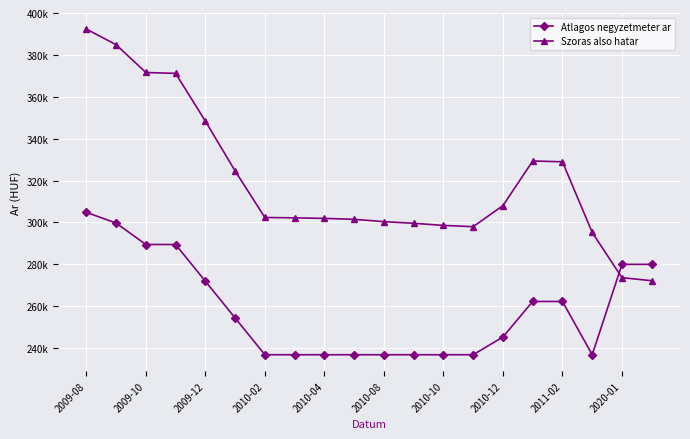

Rank the series by their average value, from highest to lowest.

Szoras also hatar, Atlagos negyzetmeter ar